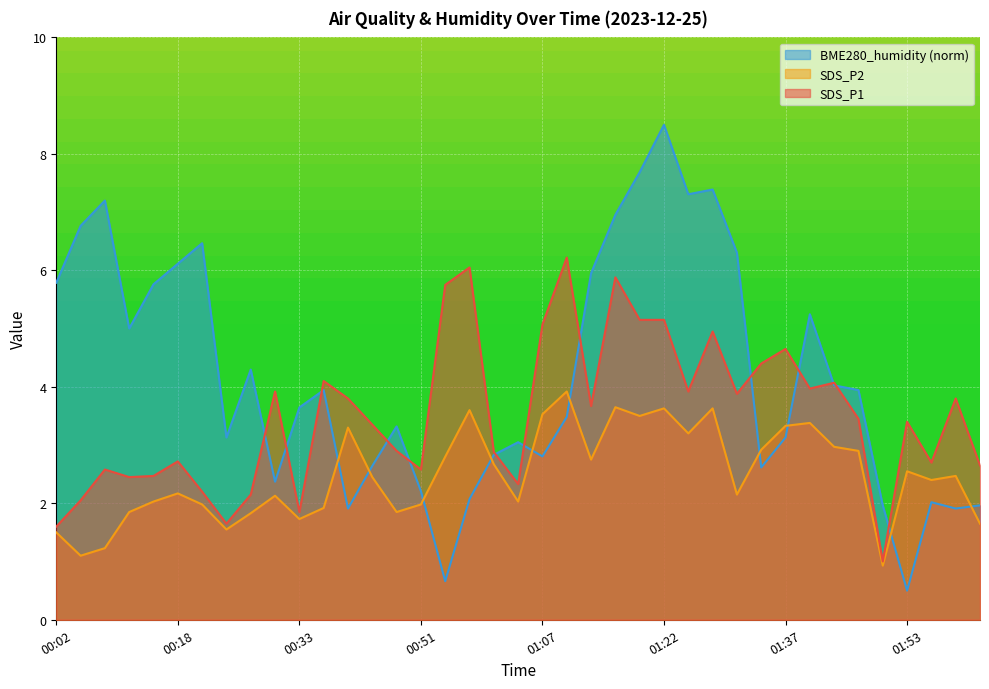

What is the value of the SDS_P1 point at the 12th from the left?

4.1